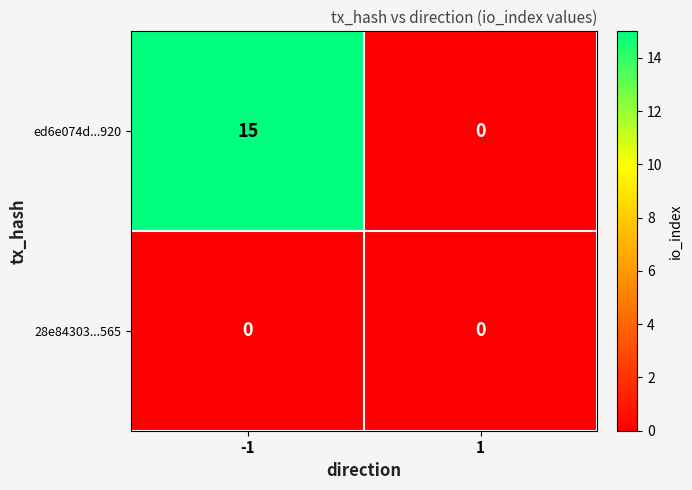

How many categories are shown in the chart?

2